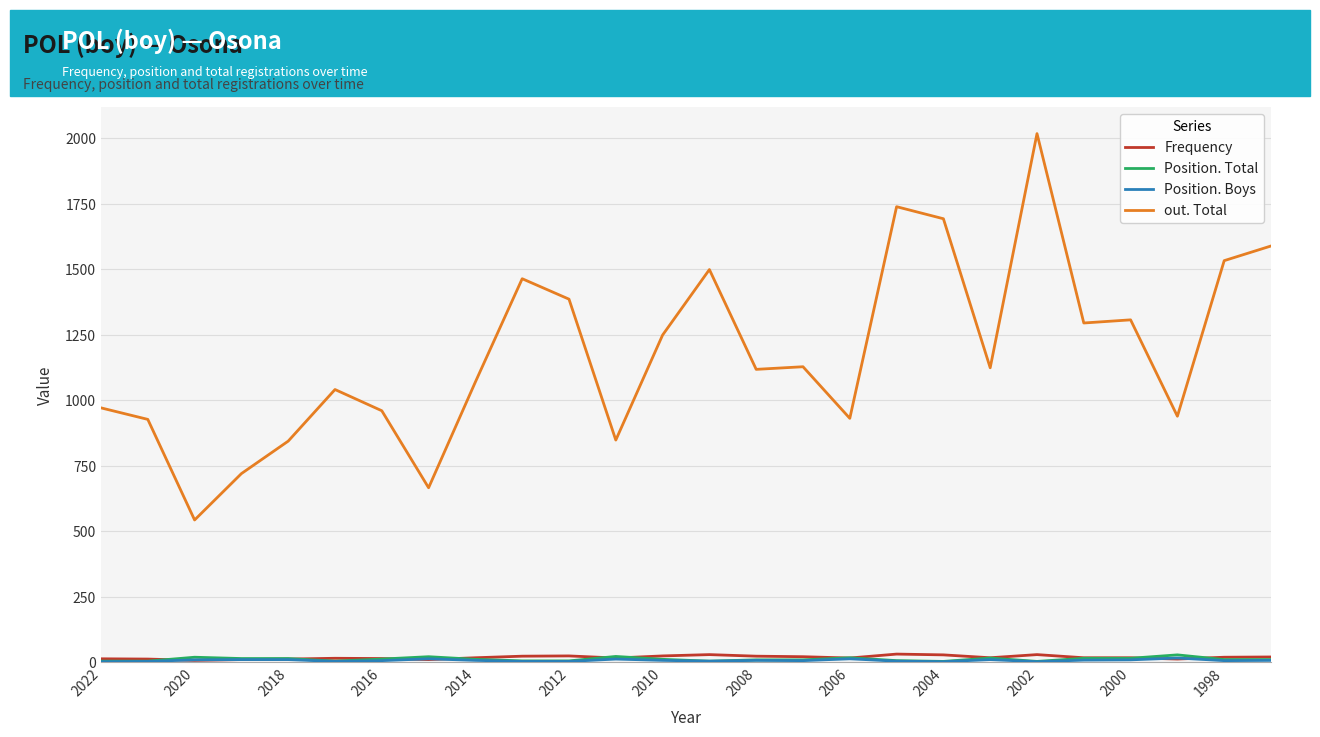

Which series has the widest spread of values?

out. Total